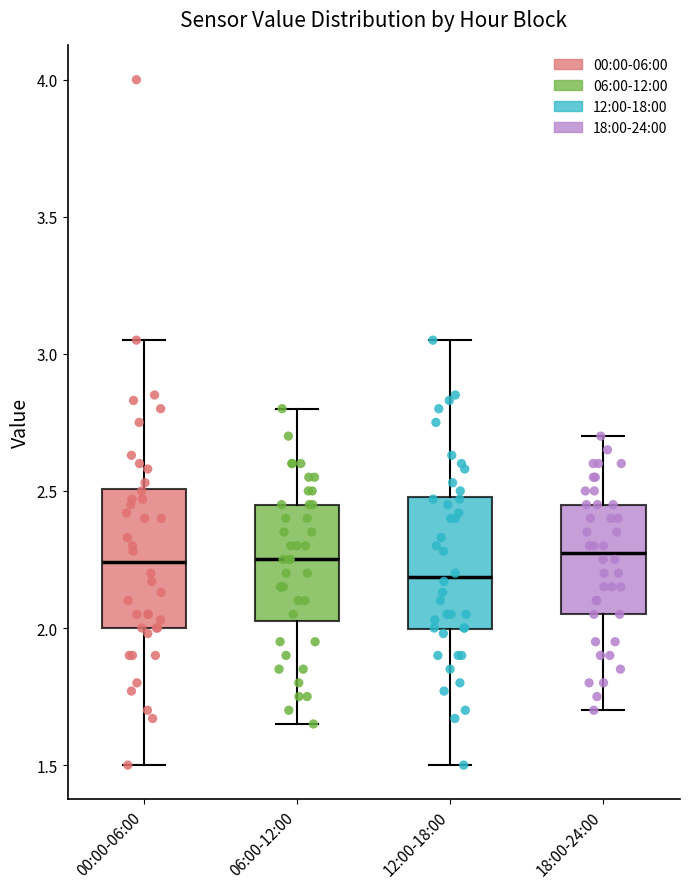

Reading left to right, transcribe this box plot: for each box, give where its median line is, the range the box spans, and where its two whiskers end, as read against the y-axis. The values are not printed on the chart, so give them approximately, as read against the axis.

00:00-06:00: median 2.25, box 2.00 to 2.50, whiskers 1.50 to 3.05
06:00-12:00: median 2.25, box 2.05 to 2.45, whiskers 1.65 to 2.80
12:00-18:00: median 2.20, box 2.00 to 2.50, whiskers 1.50 to 3.05
18:00-24:00: median 2.30, box 2.05 to 2.45, whiskers 1.70 to 2.70